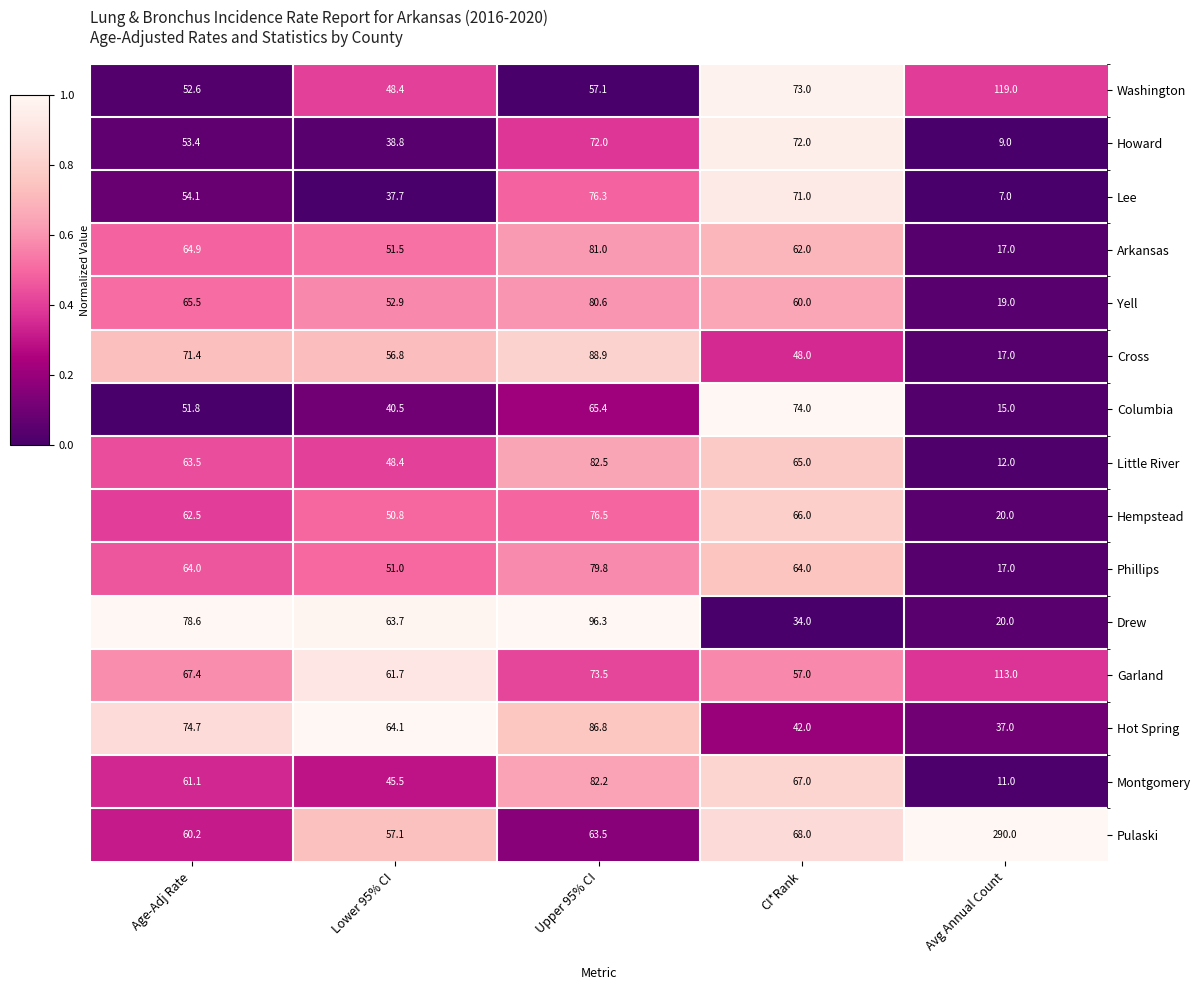

What is the total value across all series at Avg Annual Count?

723.0